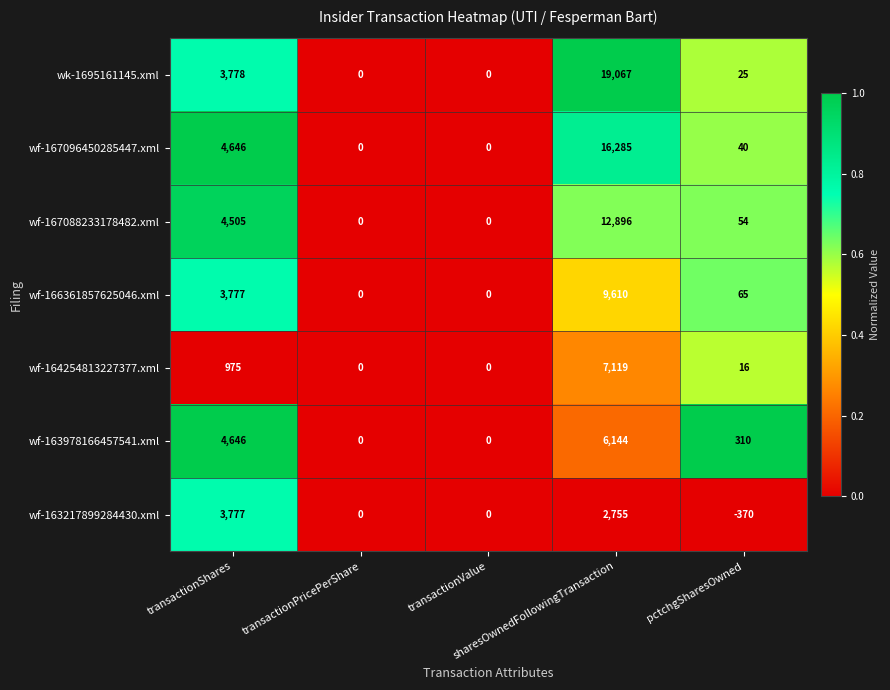

What is the difference between the maximum and minimum values in the wf-167088233178482.xml series?

12896